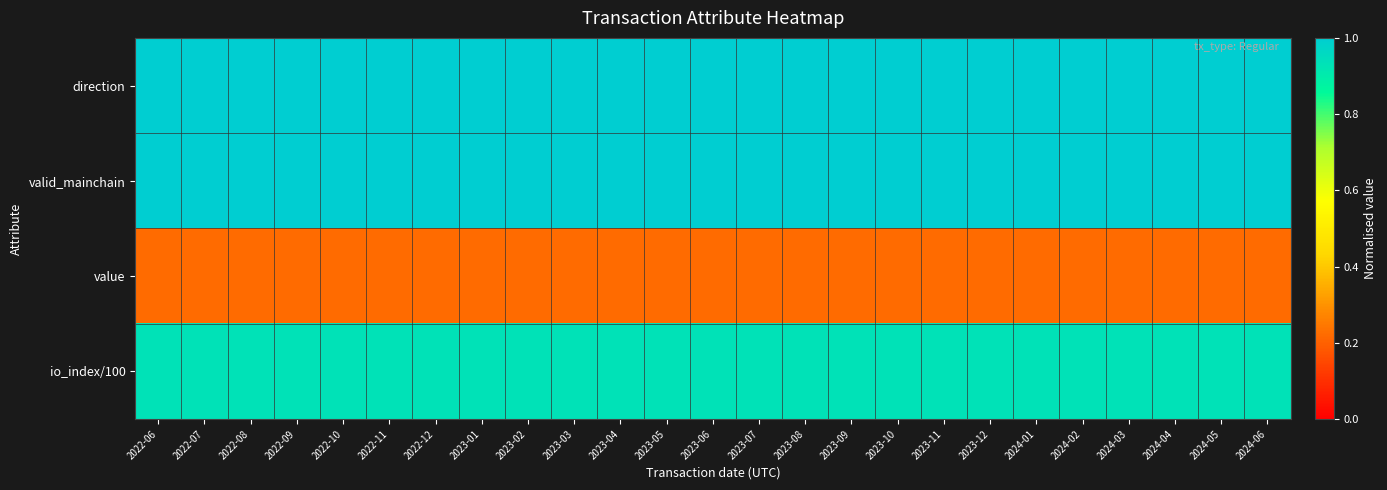

How many data points does each series have?

25